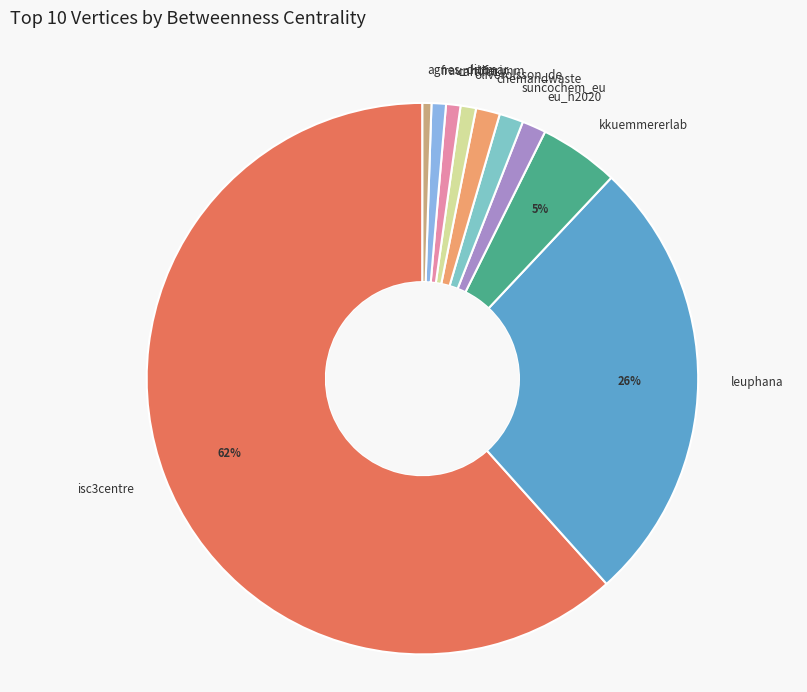

Does agnes_dittmar account for over 50% of the chart?

No